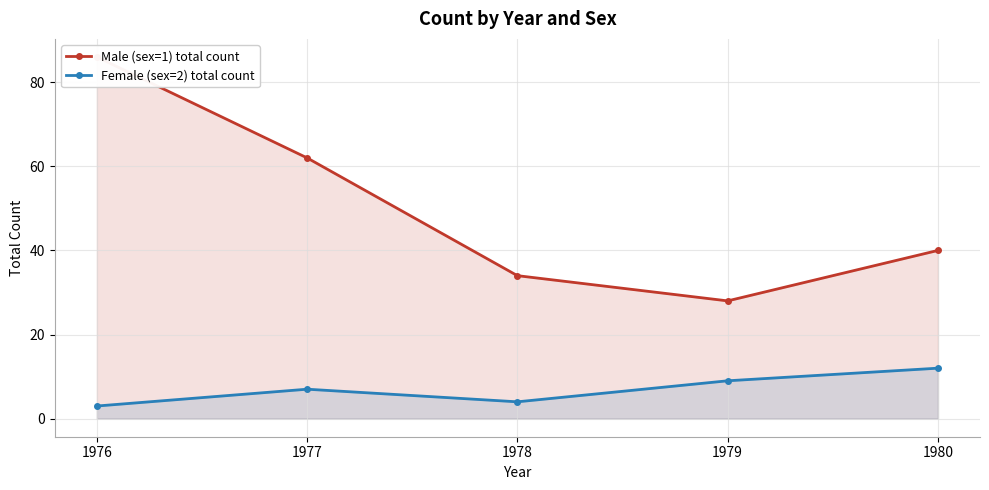

Reading right to left, list all the values displayed in this chart.

Male (sex=1) total count: 1980=40	1979=28	1978=34	1977=62	1976=86
Female (sex=2) total count: 1980=12	1979=9	1978=4	1977=7	1976=3